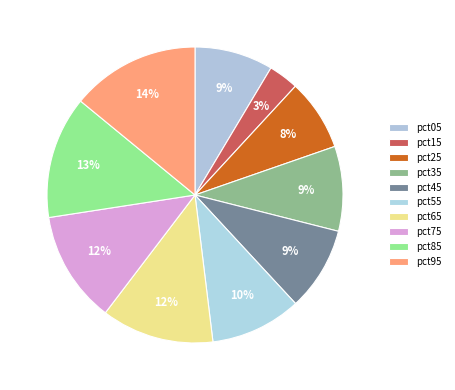

How many slices are in this pie chart?

10